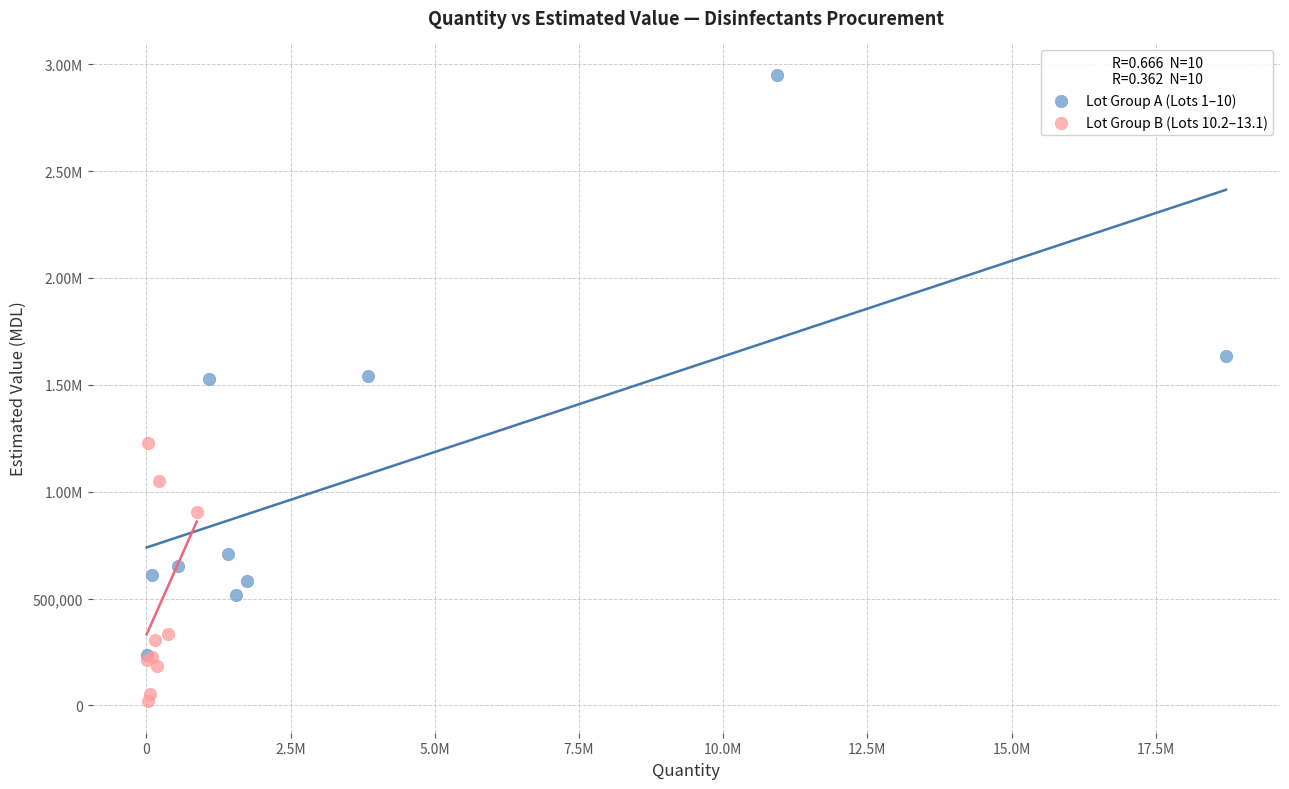

What are all the series names shown in the legend?

Lot Group A (Lots 1–10), Lot Group B (Lots 10.2–13.1)